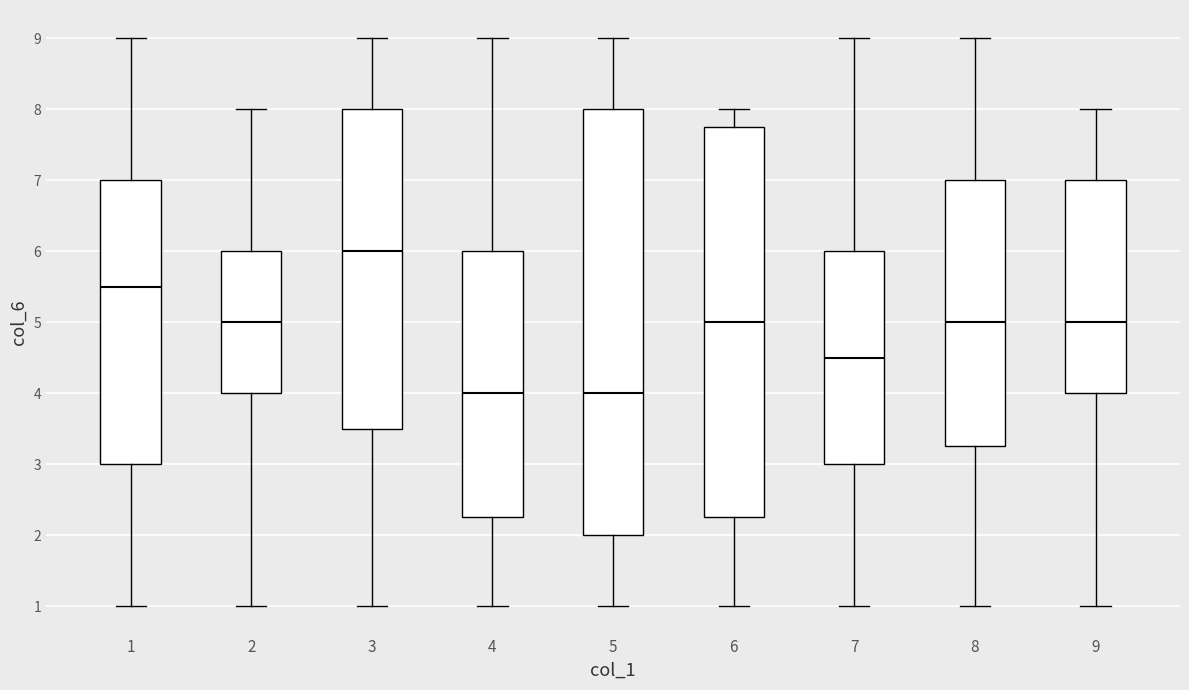

Reading left to right, transcribe this box plot: for each box, give where its median line is, the range the box spans, and where its two whiskers end, as read against the y-axis. The values are not printed on the chart, so give them approximately, as read against the axis.

1: median 5.5, box 3.0 to 7.0, whiskers 1.0 to 9.0
2: median 5.0, box 4.0 to 6.0, whiskers 1.0 to 8.0
3: median 6.0, box 3.5 to 8.0, whiskers 1.0 to 9.0
4: median 4.0, box 2.3 to 6.0, whiskers 1.0 to 9.0
5: median 4.0, box 2.0 to 8.0, whiskers 1.0 to 9.0
6: median 5.0, box 2.3 to 7.8, whiskers 1.0 to 8.0
7: median 4.5, box 3.0 to 6.0, whiskers 1.0 to 9.0
8: median 5.0, box 3.3 to 7.0, whiskers 1.0 to 9.0
9: median 5.0, box 4.0 to 7.0, whiskers 1.0 to 8.0